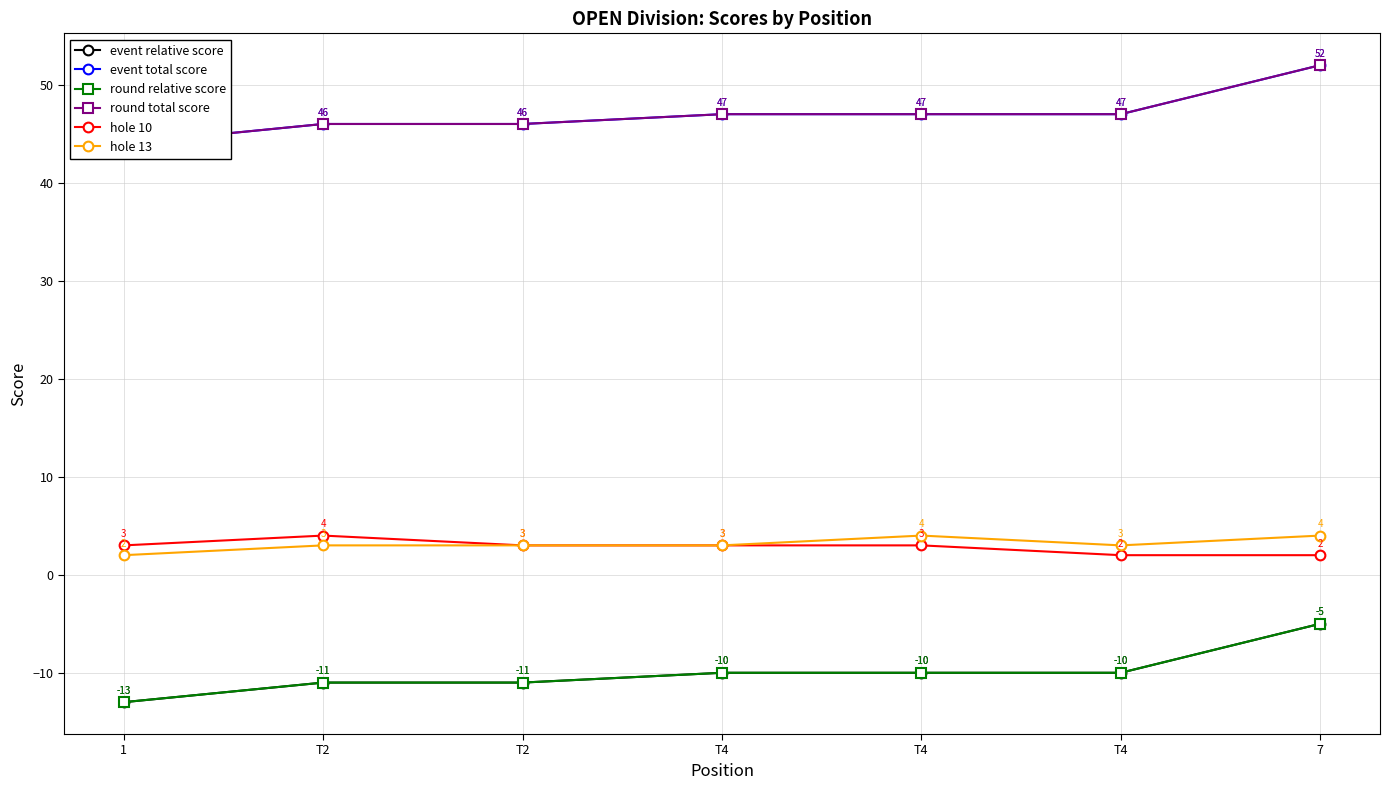

Read the round relative score value at T4.

-10